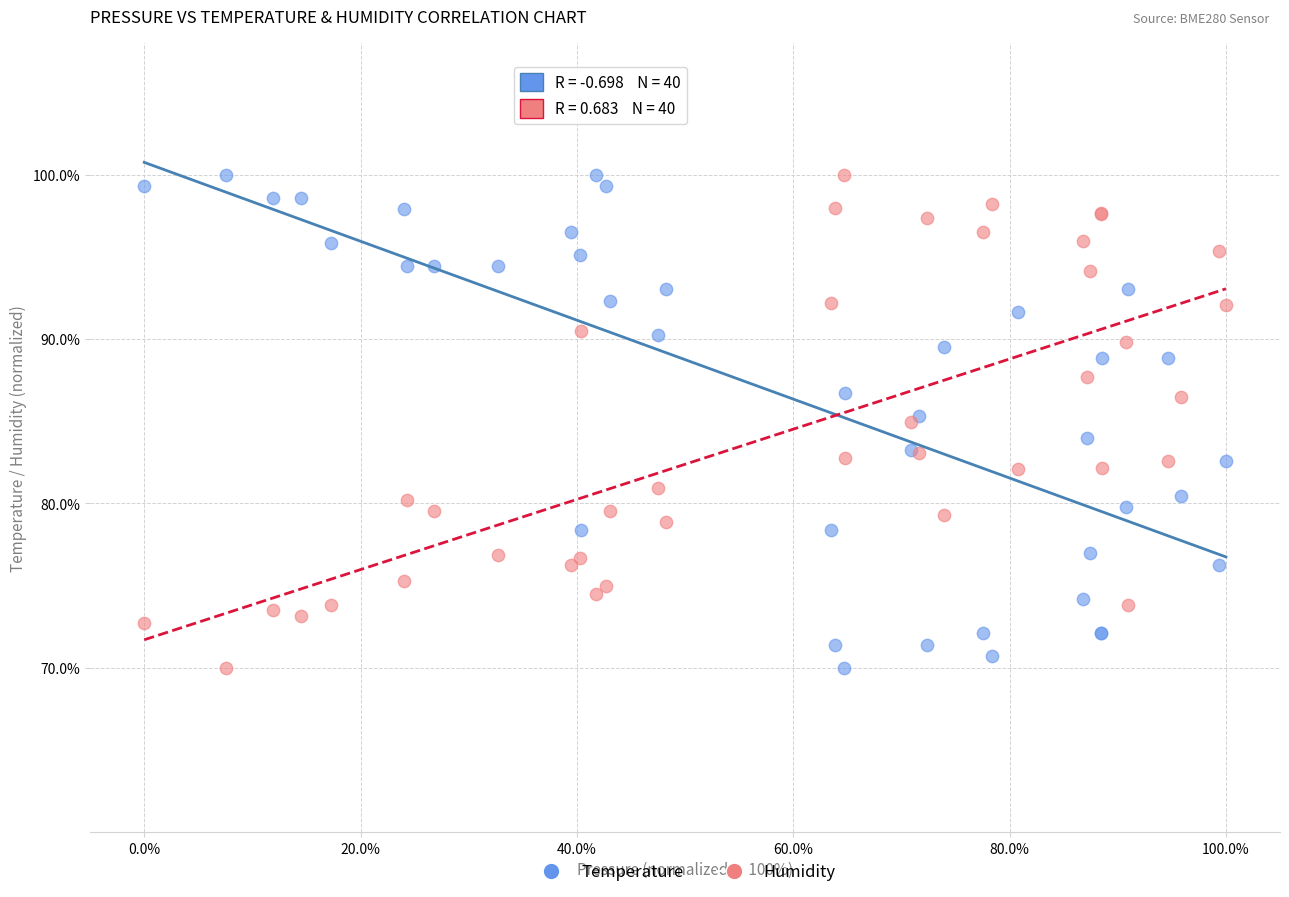

What is the X range (max minus min) for the scatter plot?

100.0